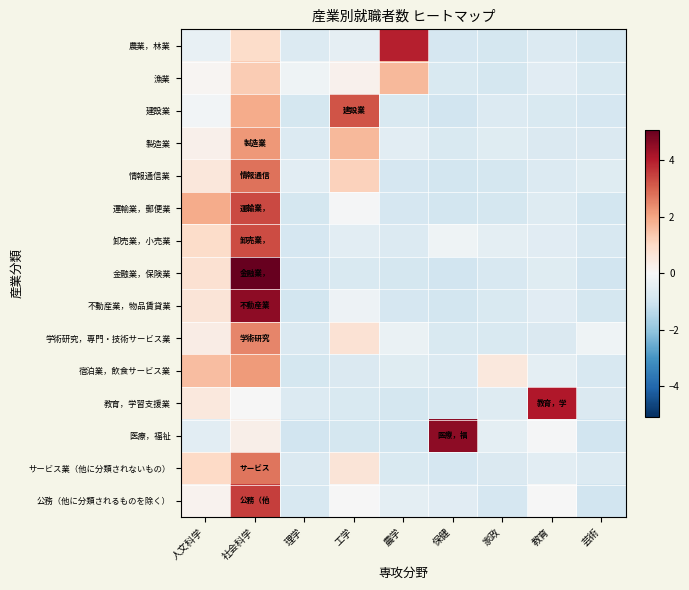

What is the smallest value displayed?

-1.0